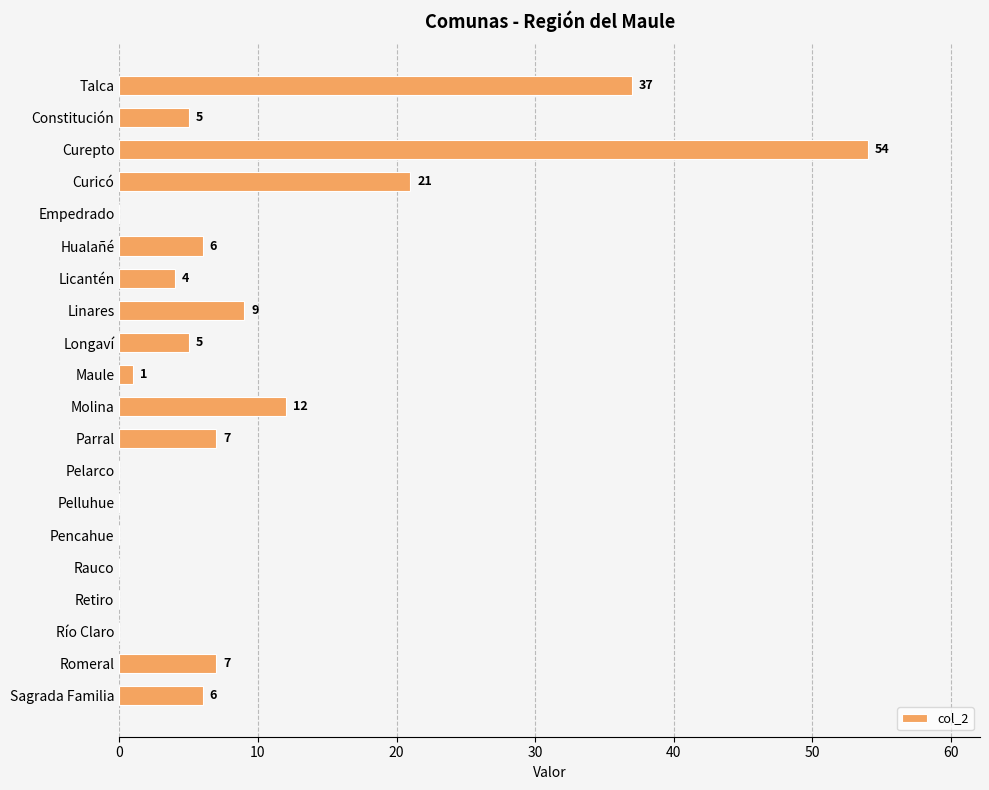

Reading top to bottom, extract all data points from this chart.

Talca=37	Constitución=5	Curepto=54	Curicó=21	Empedrado=0	Hualañé=6	Licantén=4	Linares=9	Longaví=5	Maule=1	Molina=12	Parral=7	Pelarco=0	Pelluhue=0	Pencahue=0	Rauco=0	Retiro=0	Río Claro=0	Romeral=7	Sagrada Familia=6